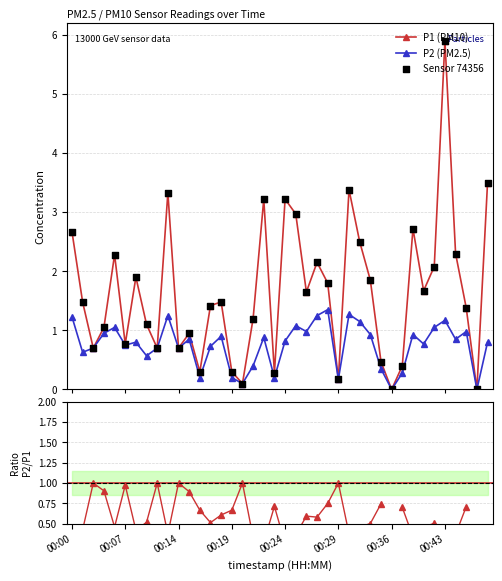

At how many categories does at least one series exceed 0?

38